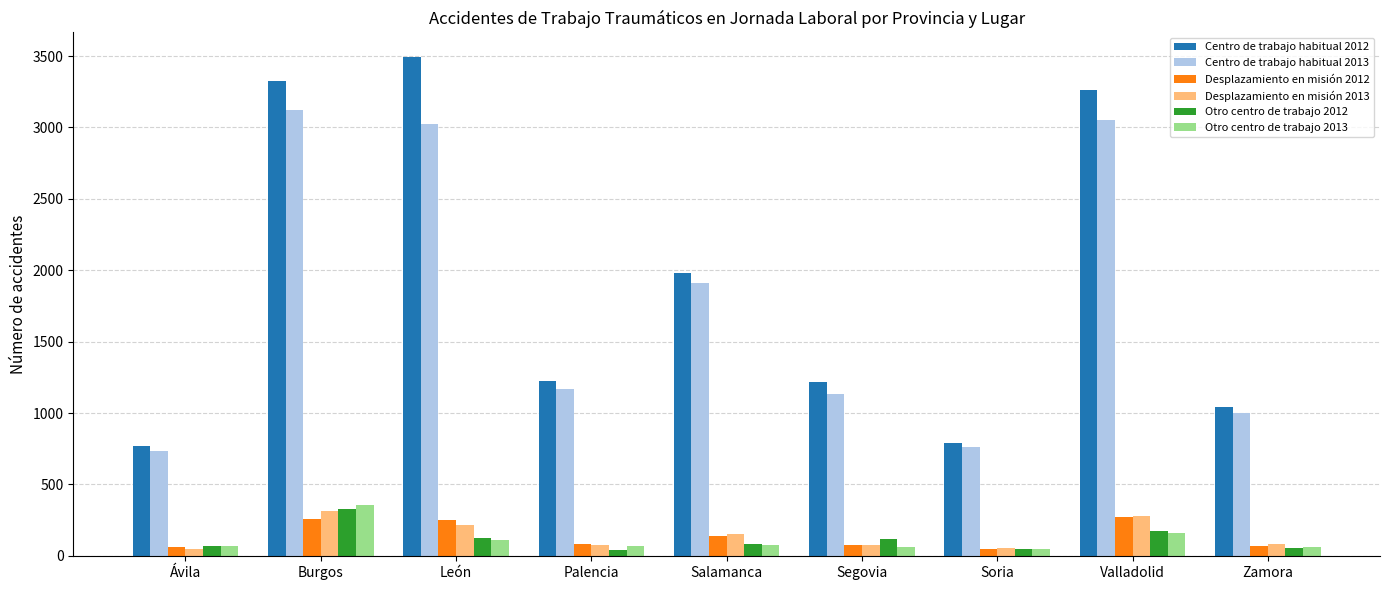

At which label does Desplazamiento en misión 2013 first exceed 85?

Burgos